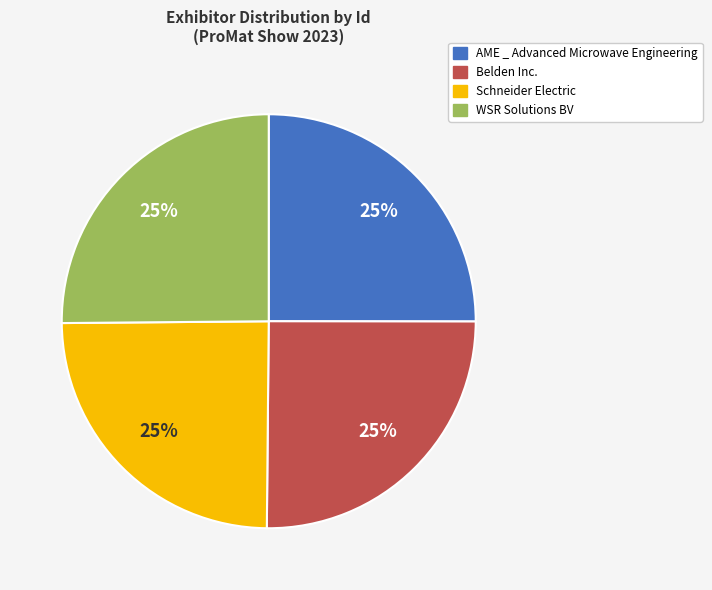

Is it true that WSR Solutions BV is 13% of the pie?

False